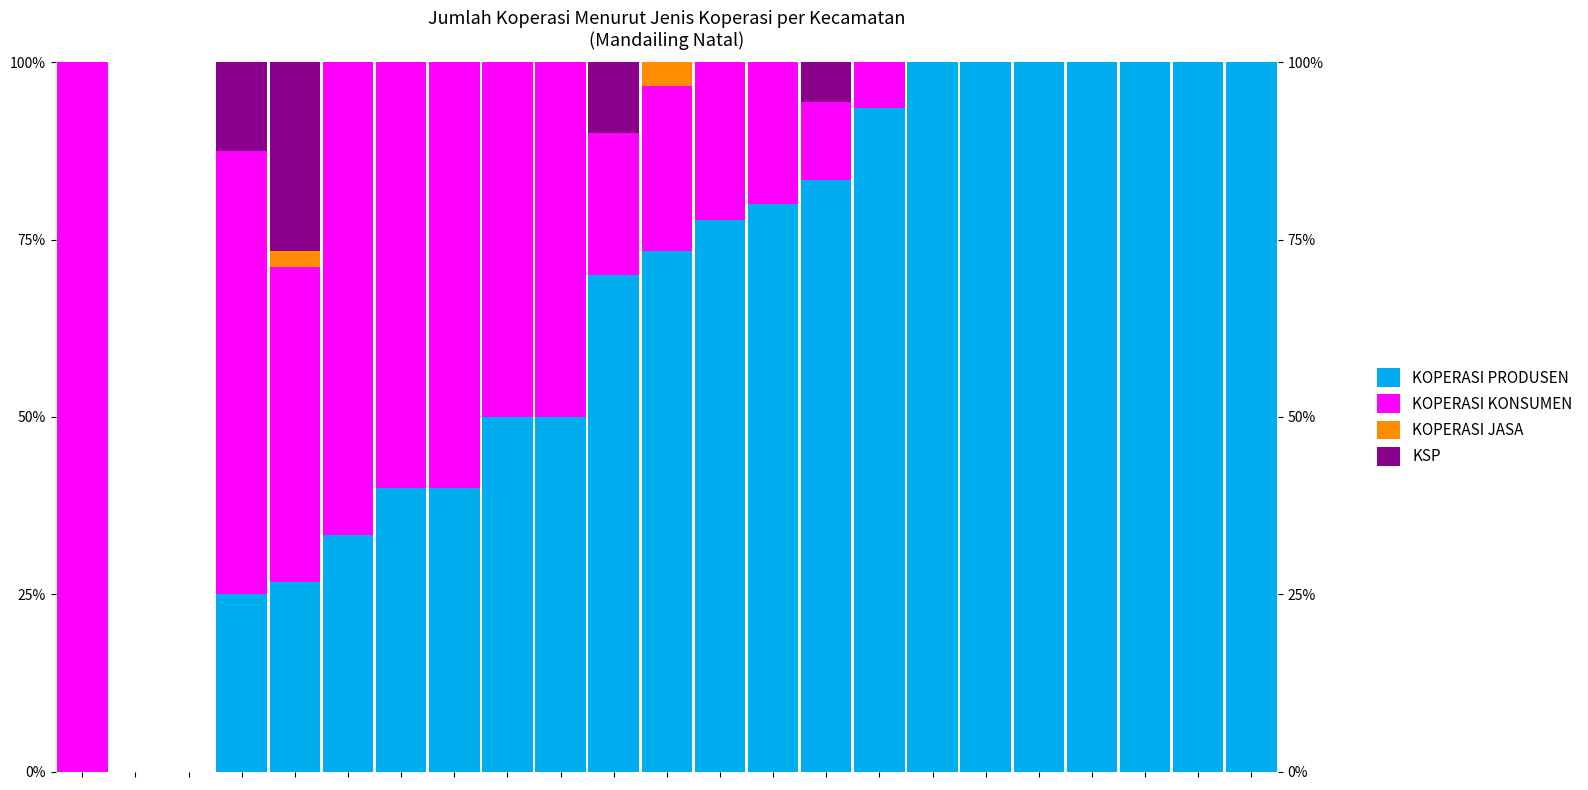

Between 20 and 12, which is larger?

20